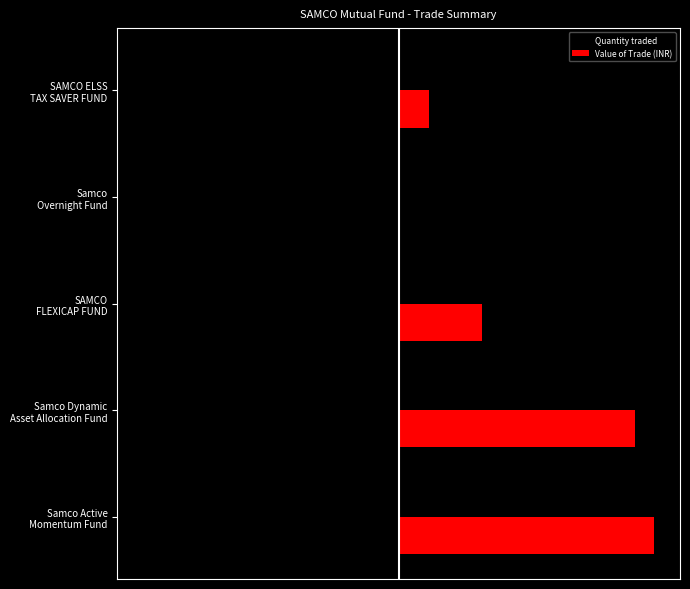

What are all the series names shown in the legend?

Quantity traded, Value of Trade (INR)